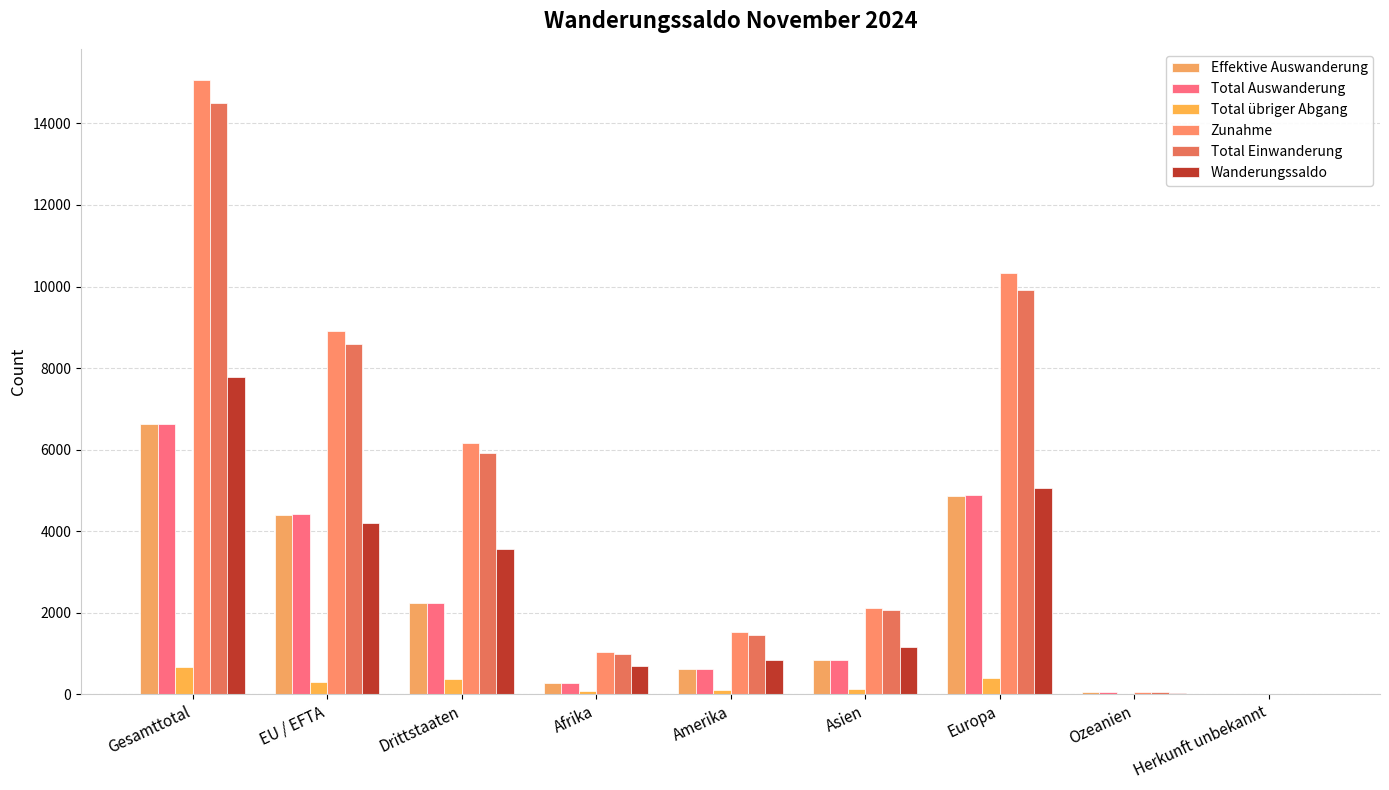

The value of Wanderungssaldo at Gesamttotal is 10556. True or false?

False